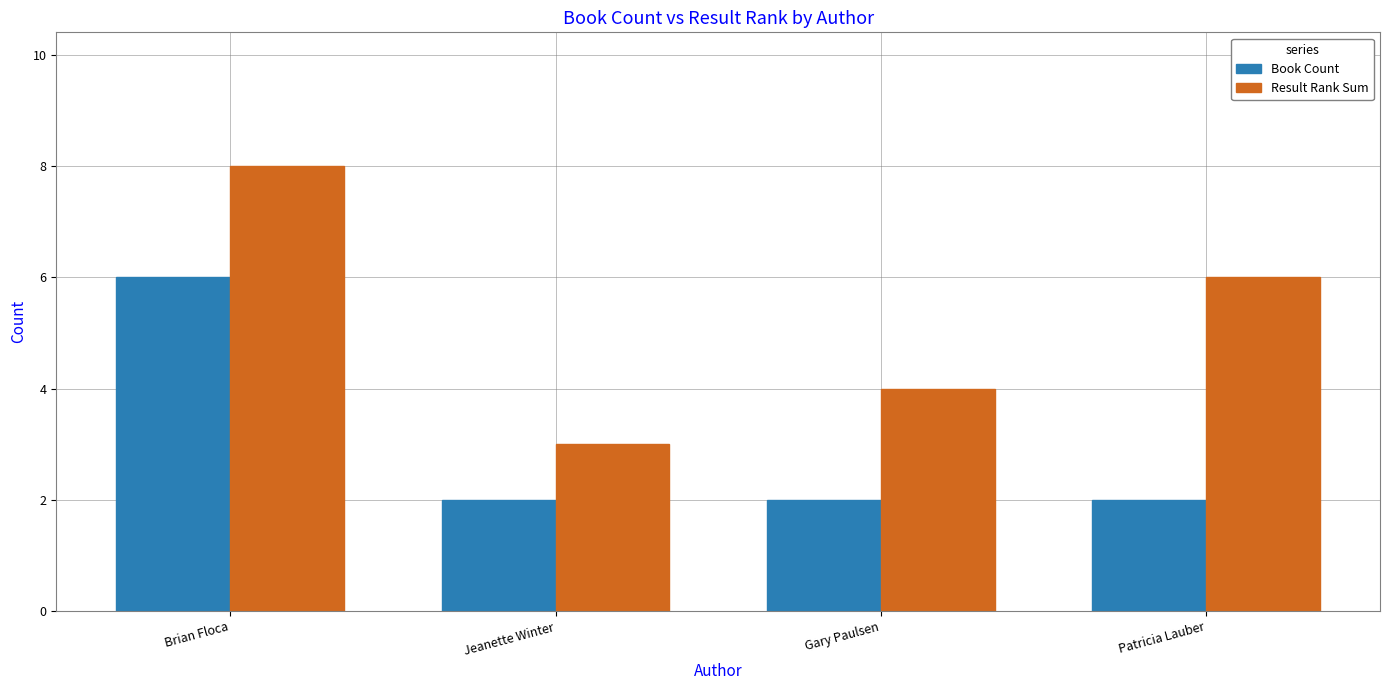

Reading right to left, transcribe all the data shown in this chart.

Book Count: 2	2	2	6
Result Rank Sum: 6	4	3	8